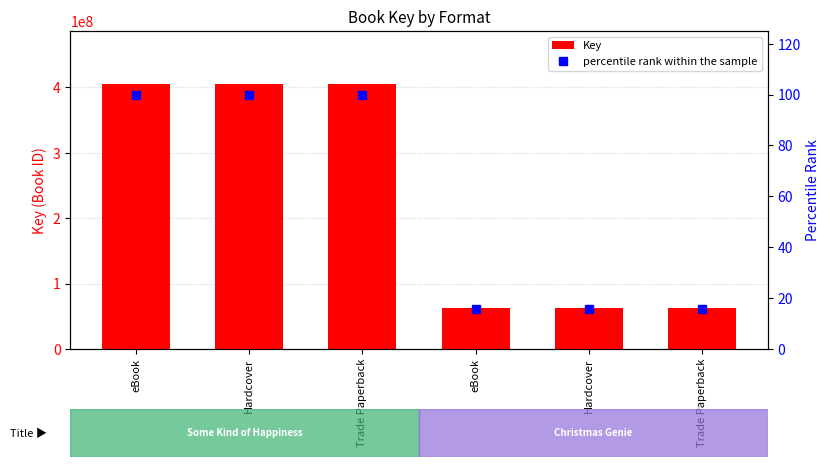

What is the approximate value of Key at Trade Paperback?

404955678.0